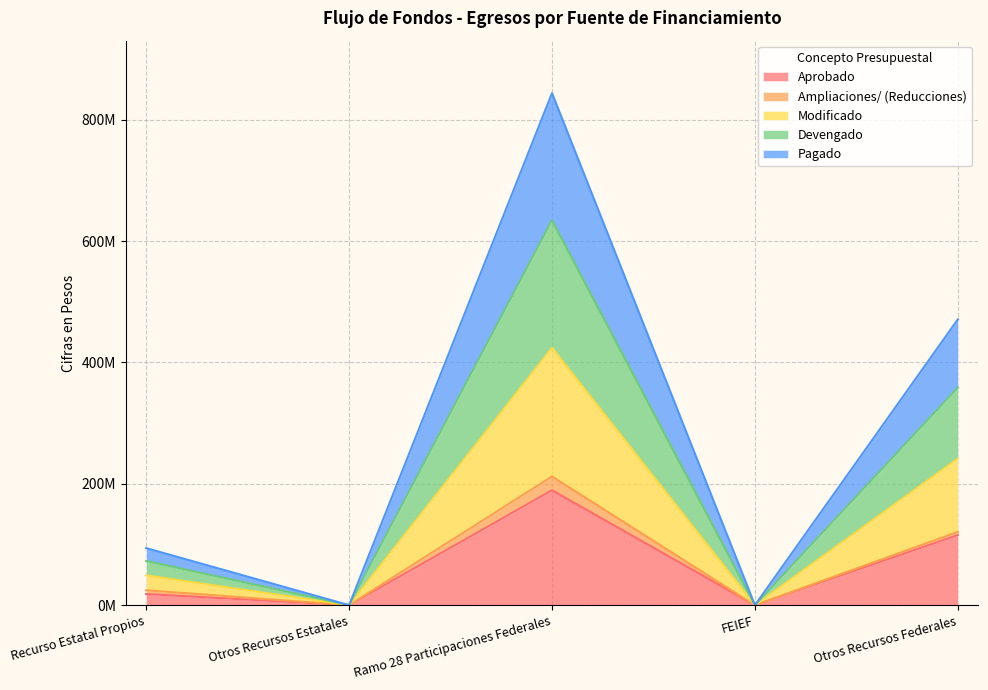

The Aprobado series shows 27247868 at Recurso Estatal Propios. True or false?

False